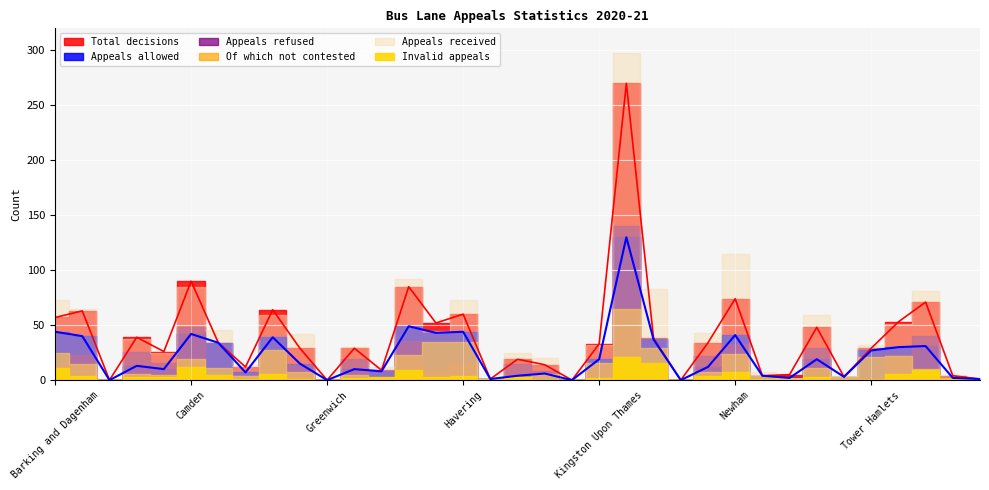

Between which two adjacent categories do Appeals received and Total decisions first intersect?

Camden and City of London